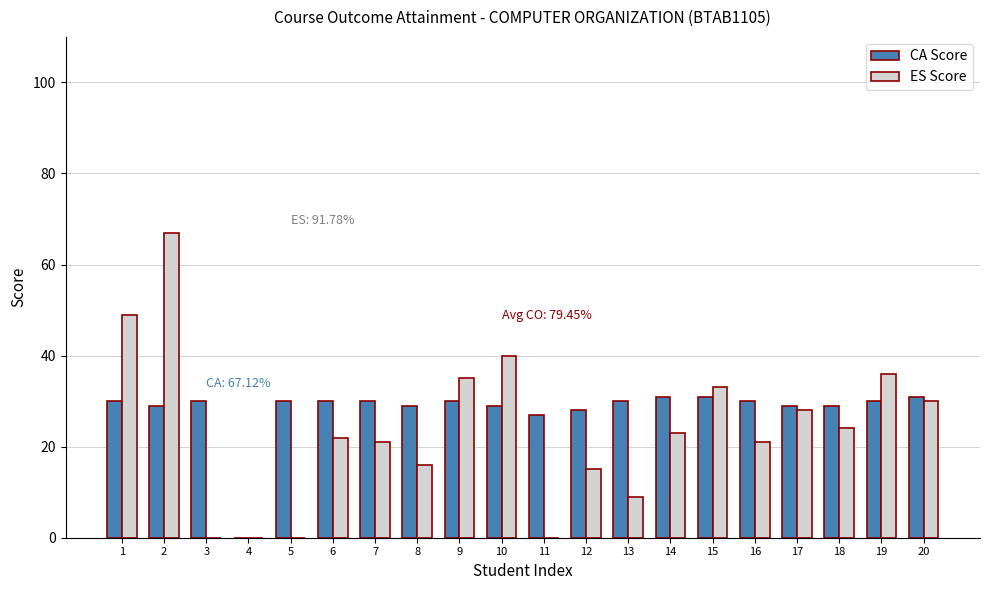

What is the total value across all series at 7?

51